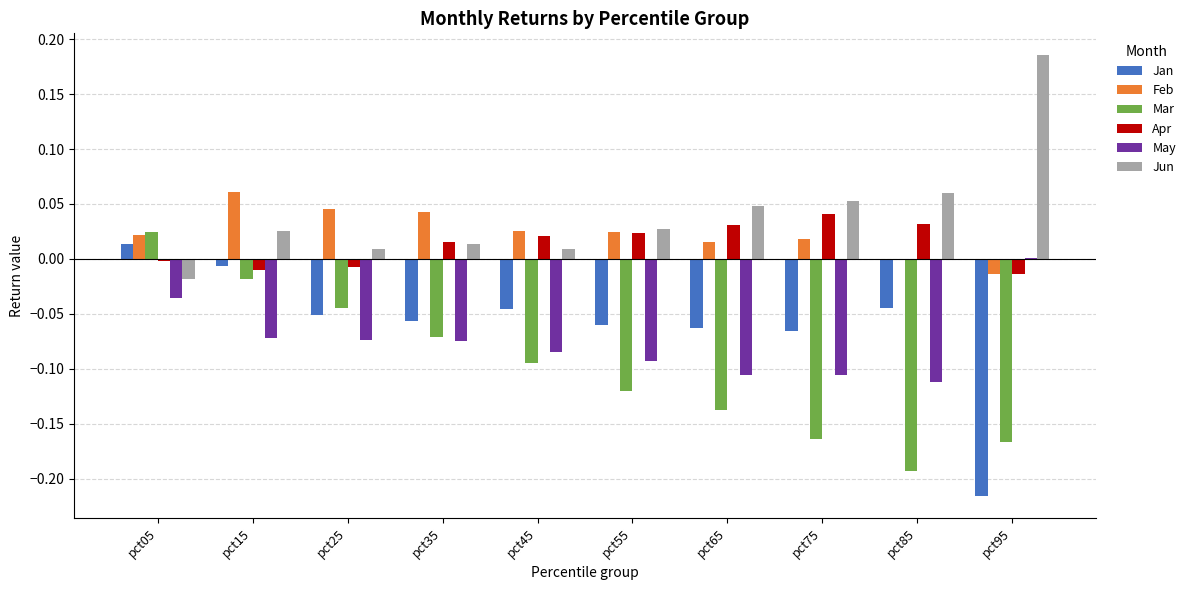

At which label does Jun reach its peak?

pct95